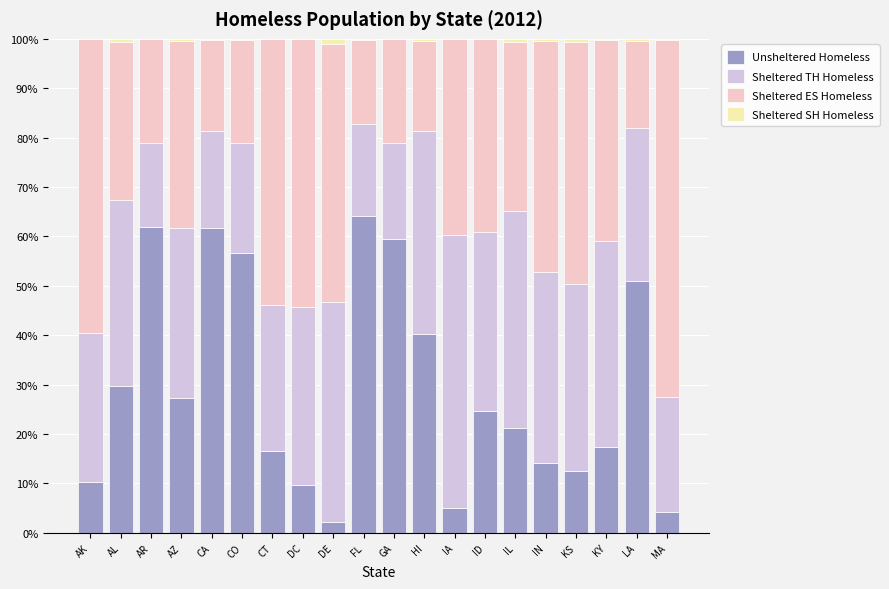

What is the total value across all series at AK?

100.0